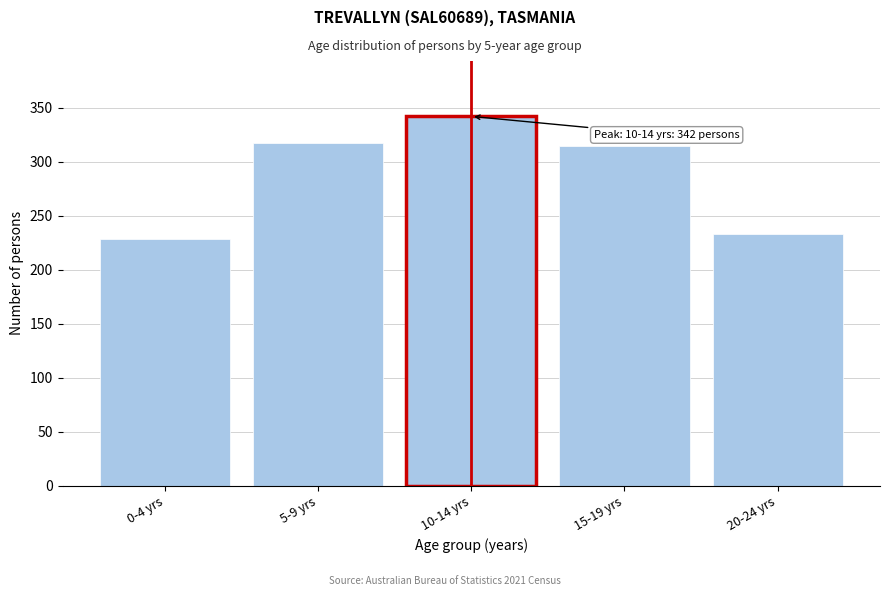

Reading right to left, transcribe all the data shown in this chart.

20-24 yrs=233	15-19 yrs=315	10-14 yrs=342	5-9 yrs=317	0-4 yrs=228